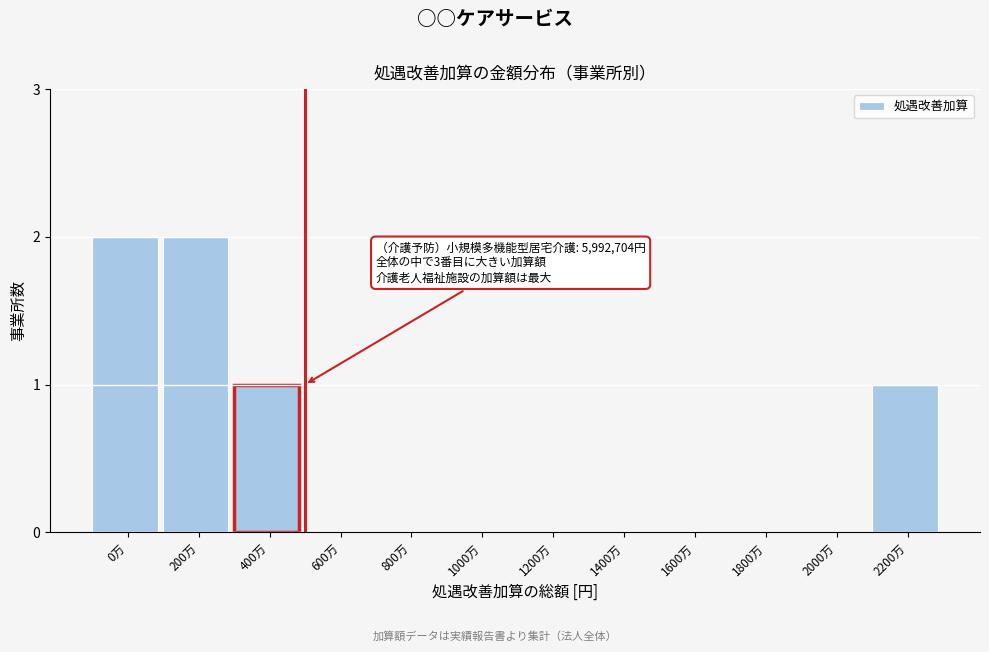

Reading left to right, transcribe all the data shown in this chart.

0万=2	200万=2	400万=1	600万=0	800万=0	1000万=0	1200万=0	1400万=0	1600万=0	1800万=0	2000万=0	2200万=1